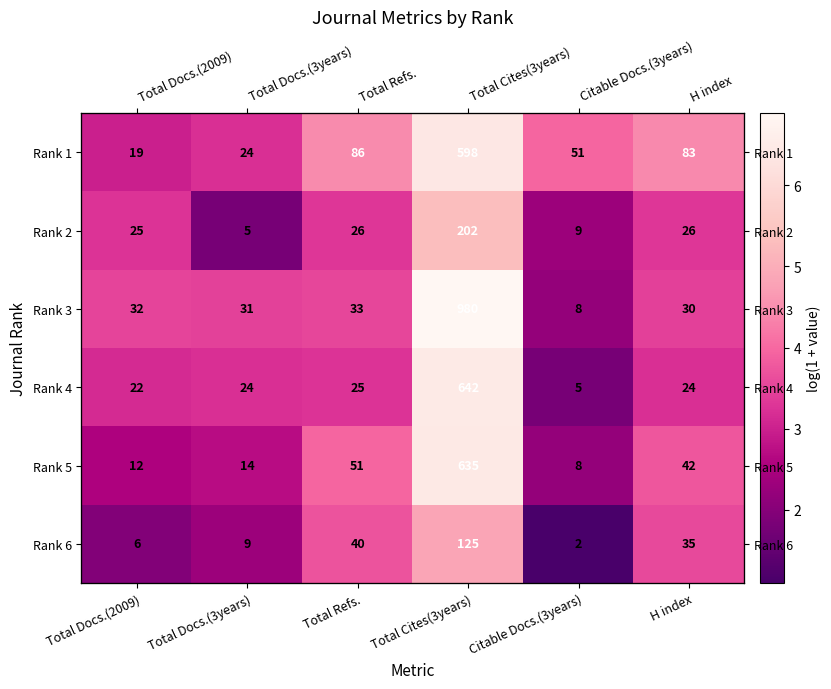

The value of Rank 4 at H index is 2.0. True or false?

False